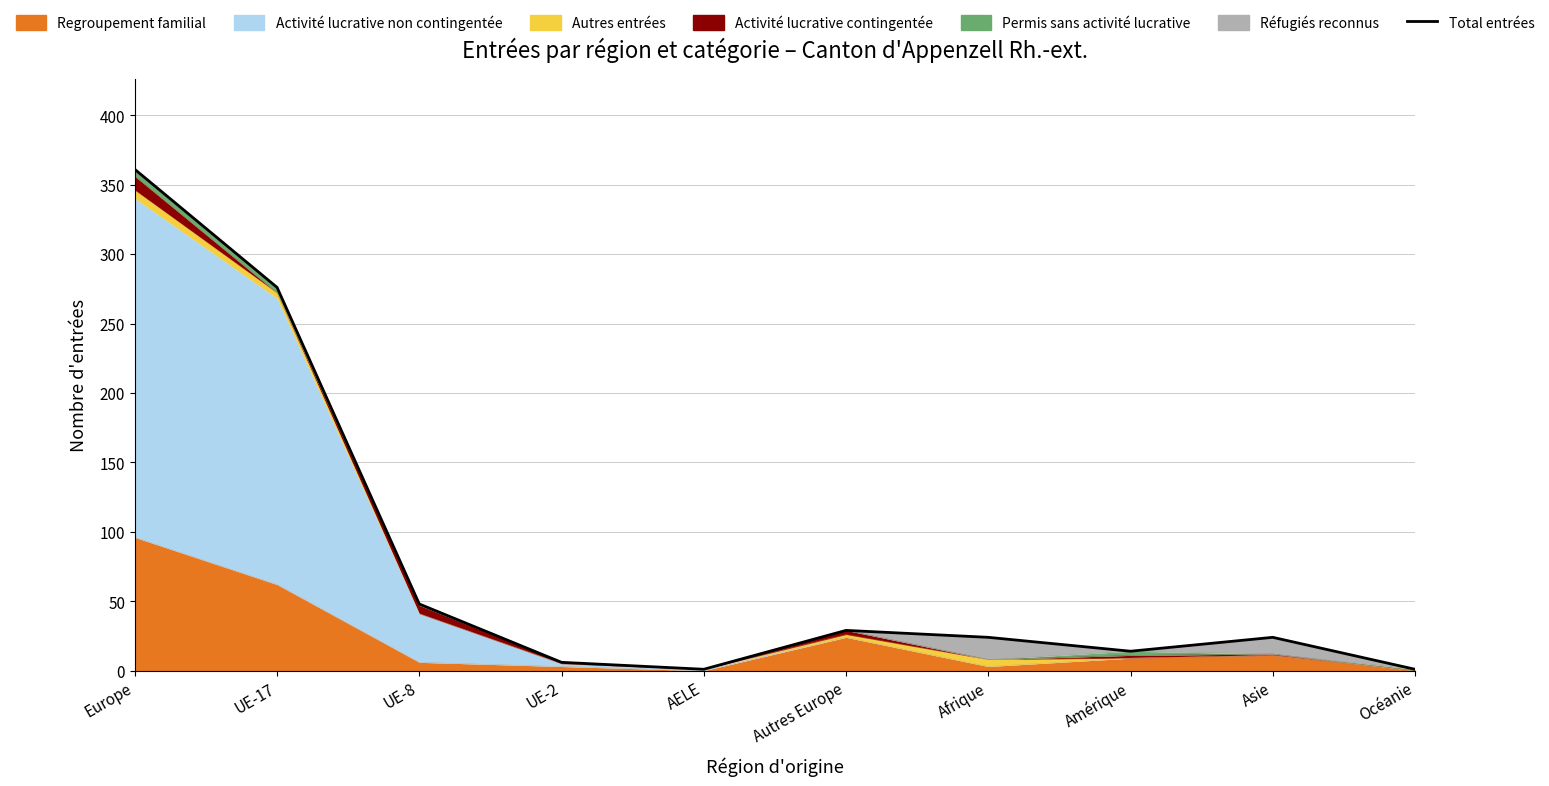

Does the chart have visible grid lines?

Yes